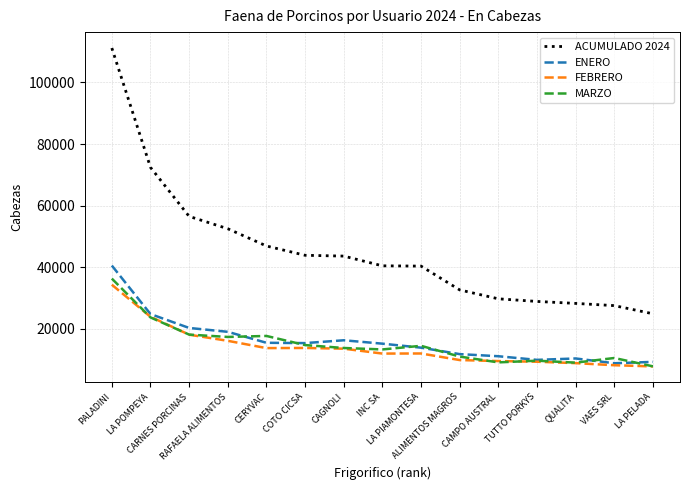

True or false: ACUMULADO 2024 and MARZO cross at least once.

False